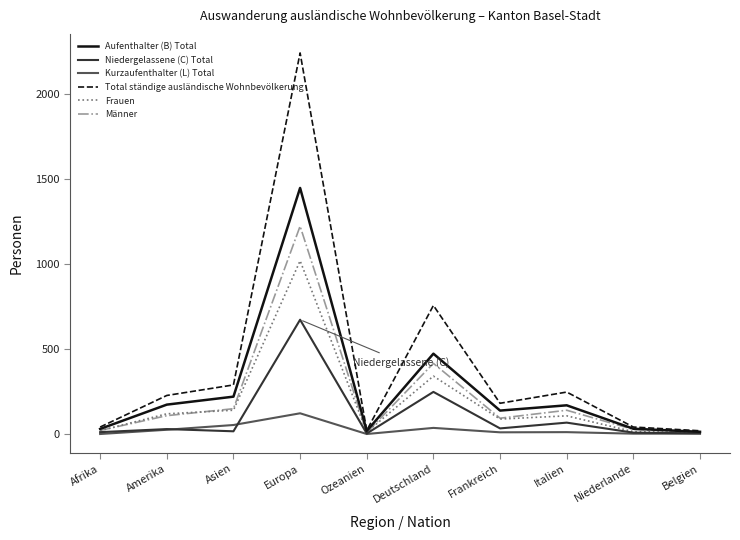

In Frauen, how many points are higher than both neighbors (excluding endpoints)?

3